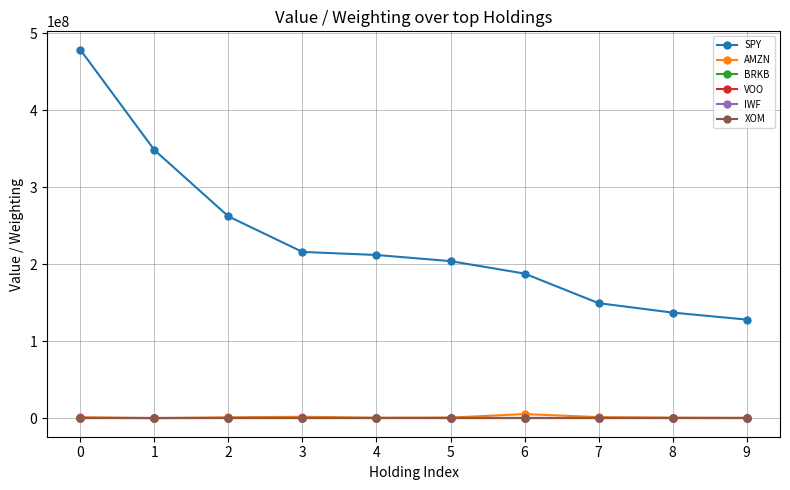

True or false: BRKB and SPY cross at least once.

False